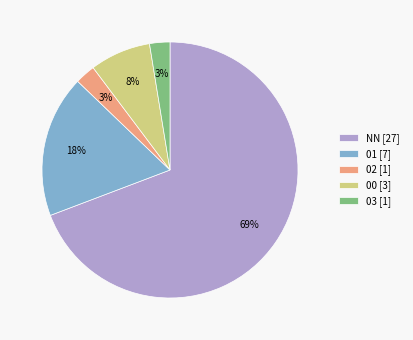

To the nearest percent, what is the difference between the 00 [3] and 01 [7] slice percentages?

10%